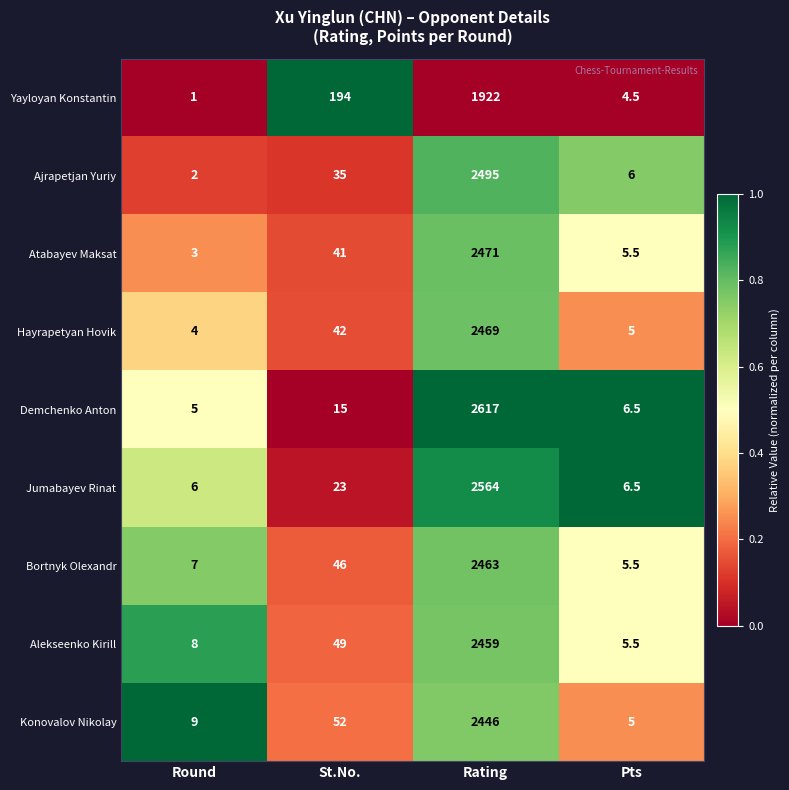

At which label is Hayrapetyan Hovik closest to 1236?

St.No.